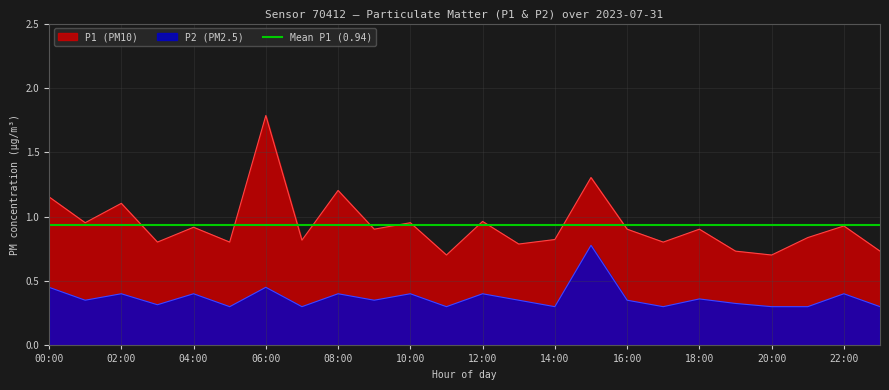

The value of P1 (PM10) at 20:00 is 0.7. True or false?

True